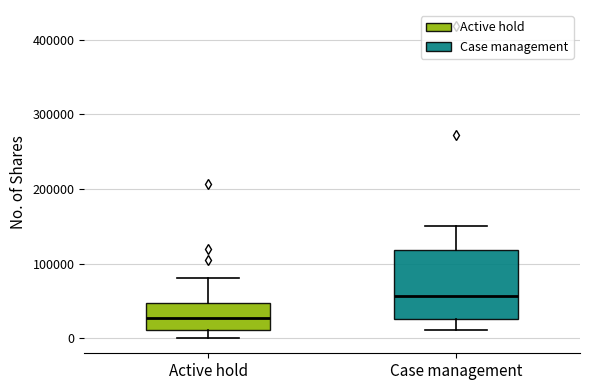

Which box has the lowest median line?

Active hold